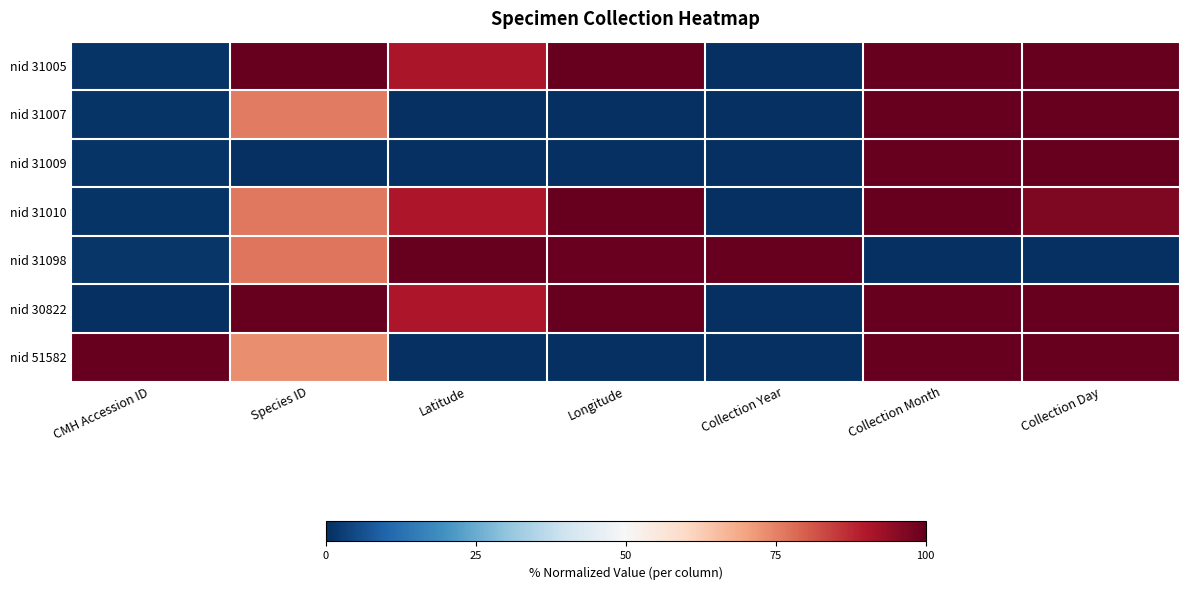

Which series has the widest spread of values?

nid 31005